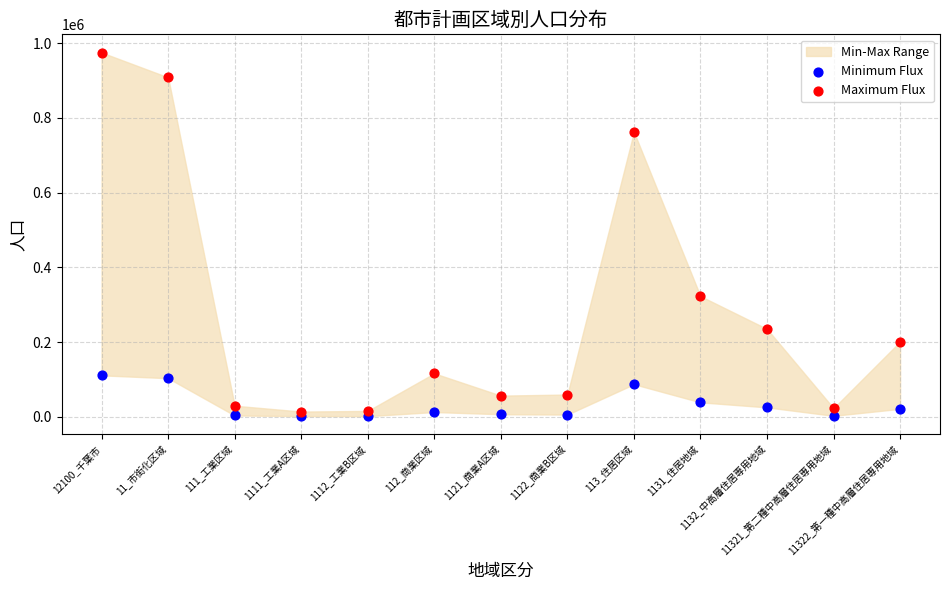

Which series contains the highest Y value?

Maximum Flux